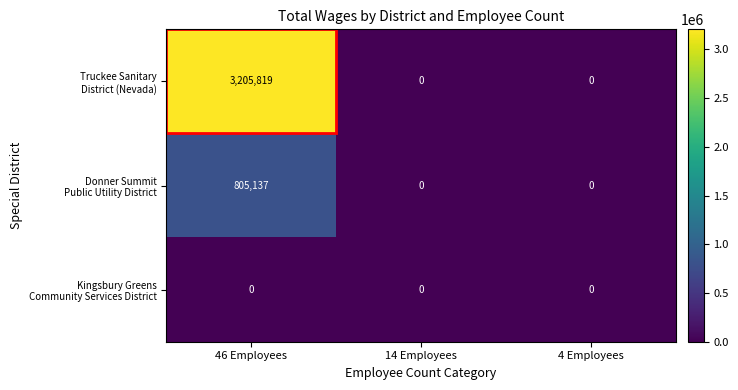

What is the greatest value displayed?

3205819